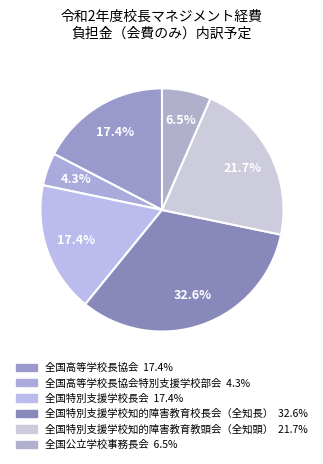

Count the number of slices in the pie.

6